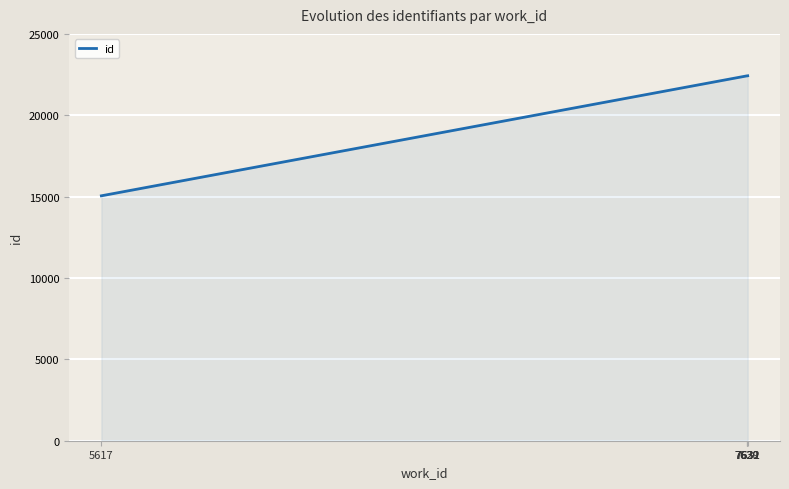

What is the change in value from 7630 to 7632?

+6